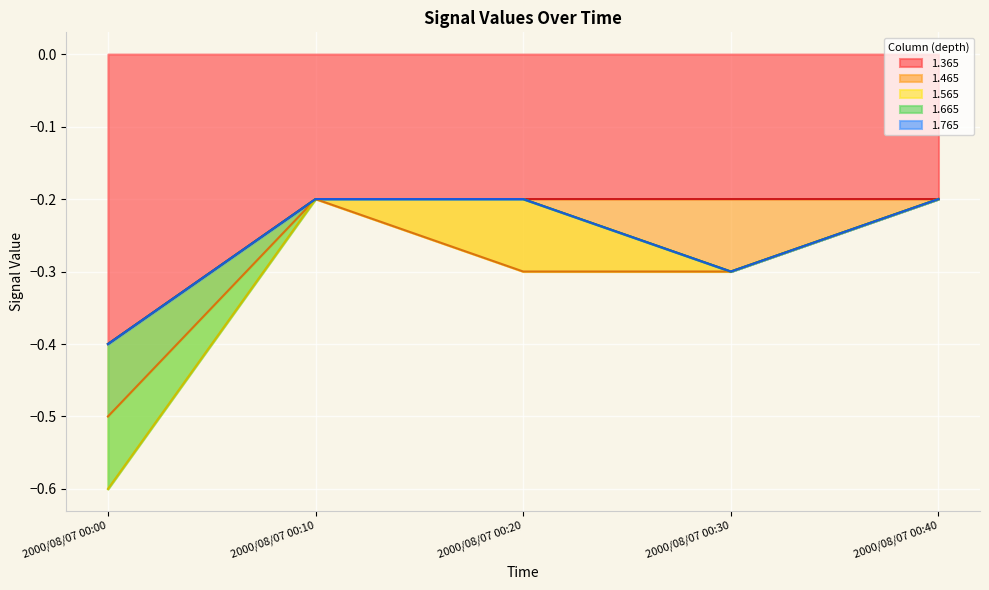

The 1.365 series shows -0.3 at 2000/08/07 00:30. True or false?

False